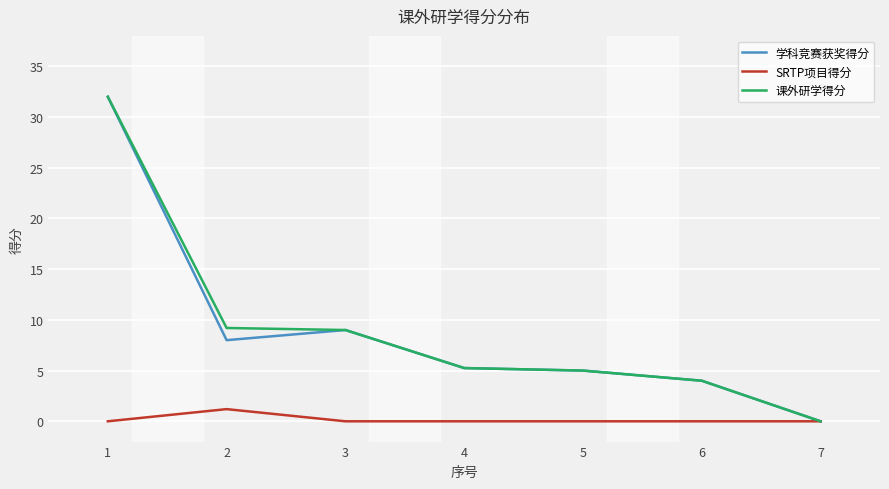

The 课外研学得分 series shows 0.9 at 6. True or false?

False